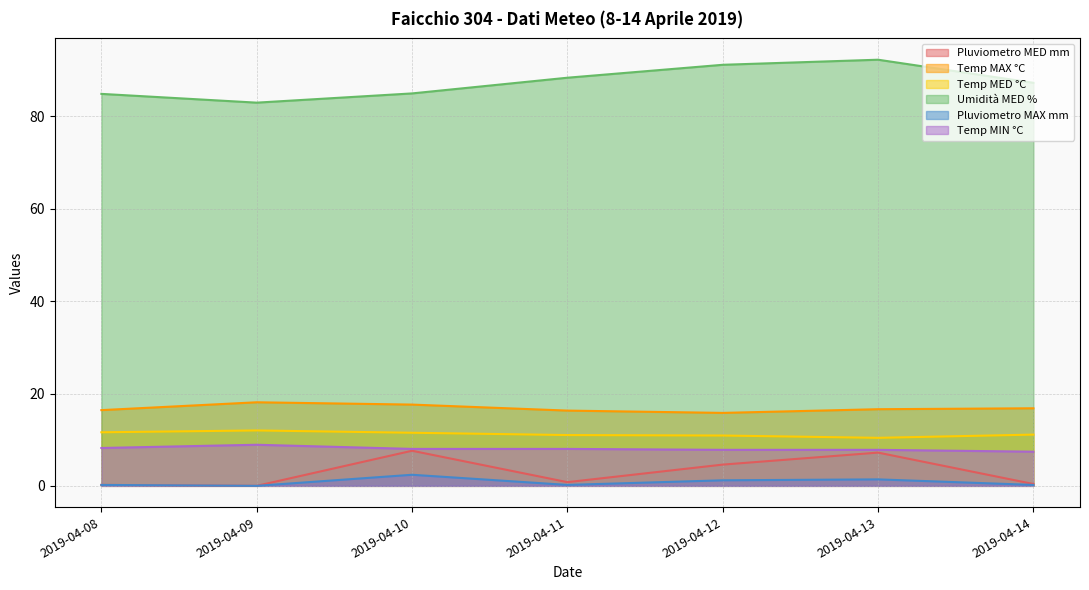

True or false: Temp MAX °C and Pluviometro MED mm intersect in this chart.

False